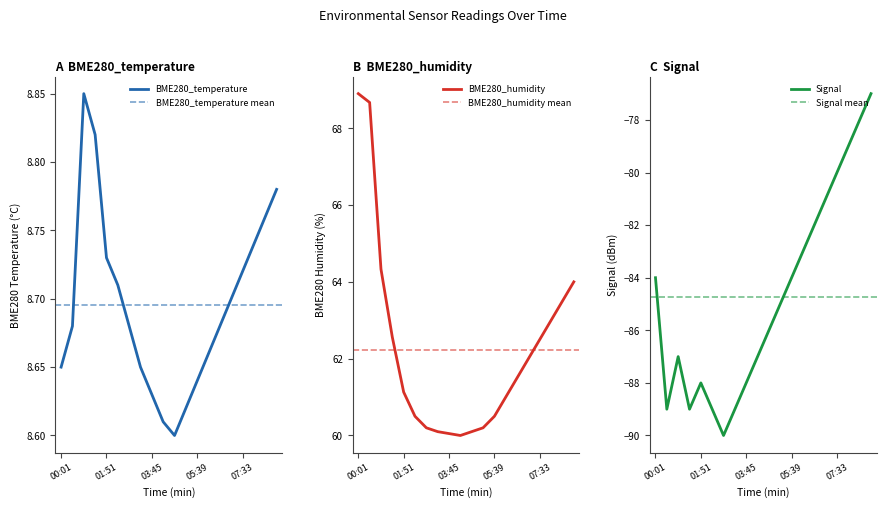

At how many categories does at least one series exceed -28?

20